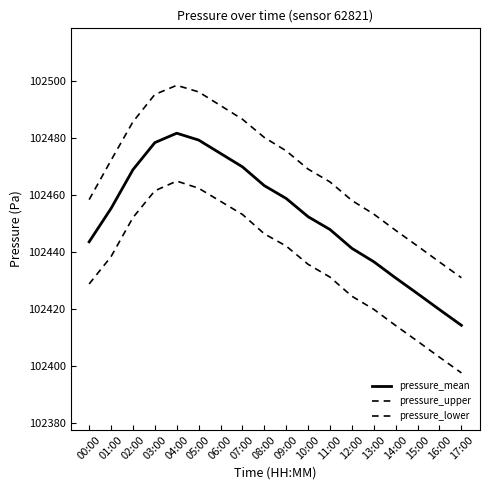

Does the chart display data point markers on the line(s)?

No